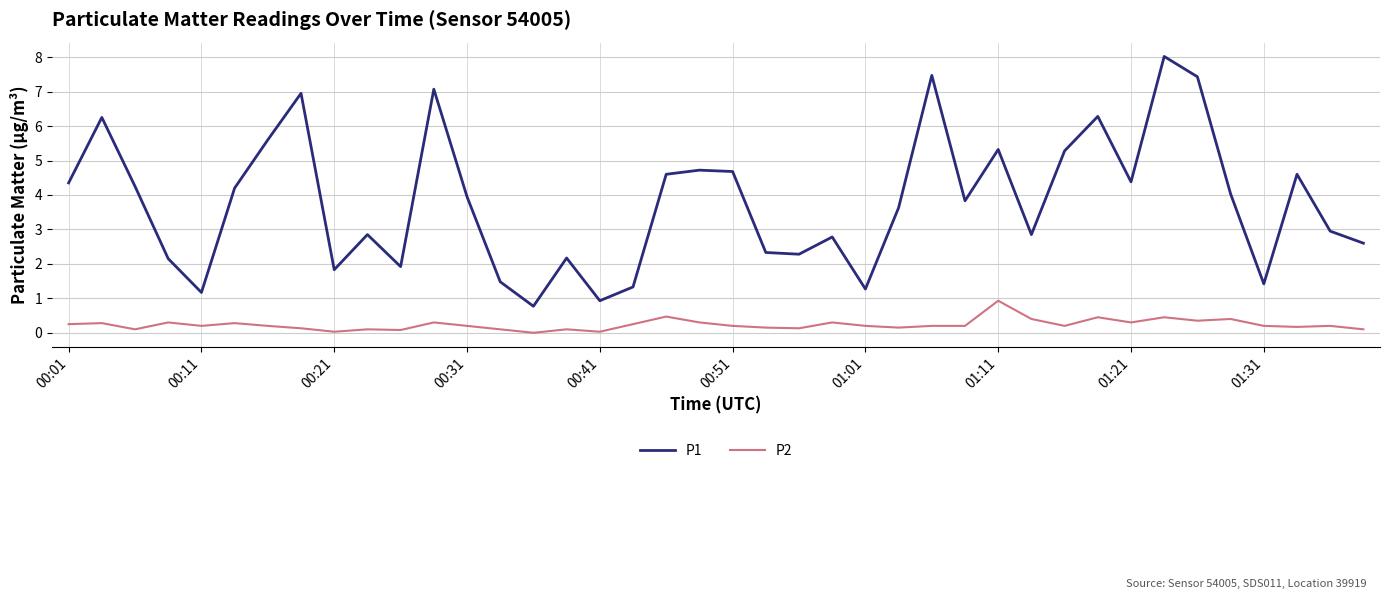

What is the maximum value for P2?

0.9